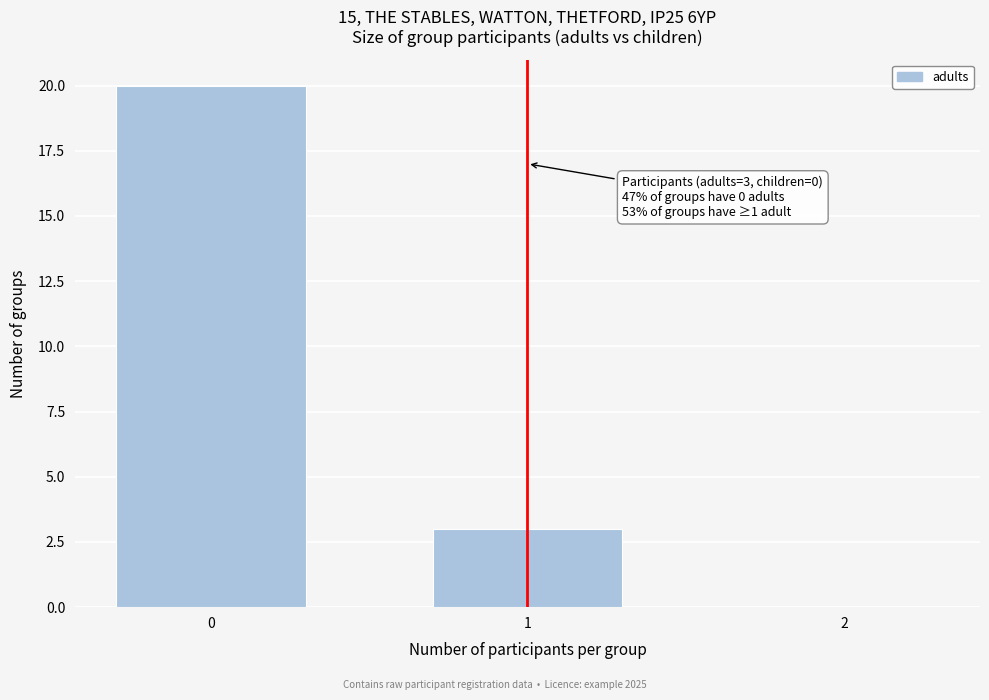

Reading right to left, what are all the values shown in this chart?

2=0	1=3	0=20